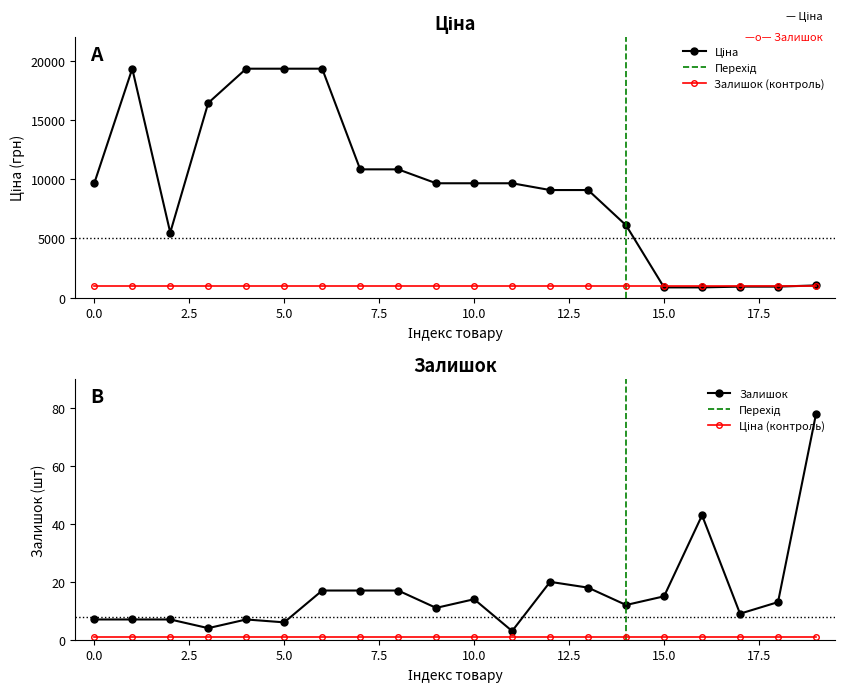

True or false: Залишок has more than 0 points higher than both neighbors.

True